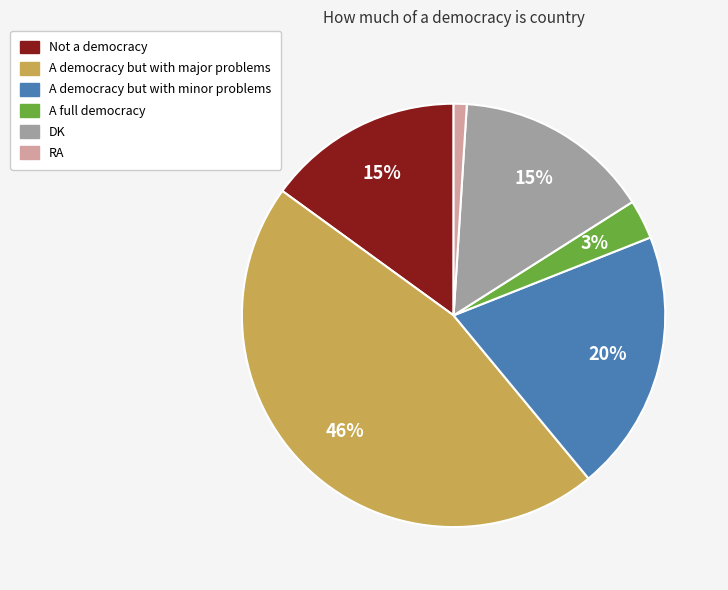

Which category has the biggest portion of the pie?

A democracy but with major problems